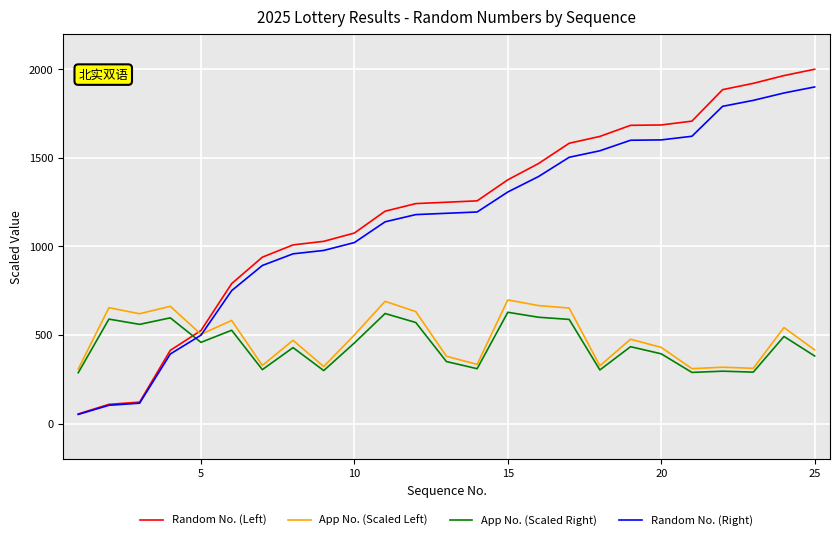

True or false: App No. (Scaled Right) and Random No. (Left) cross at least once.

True